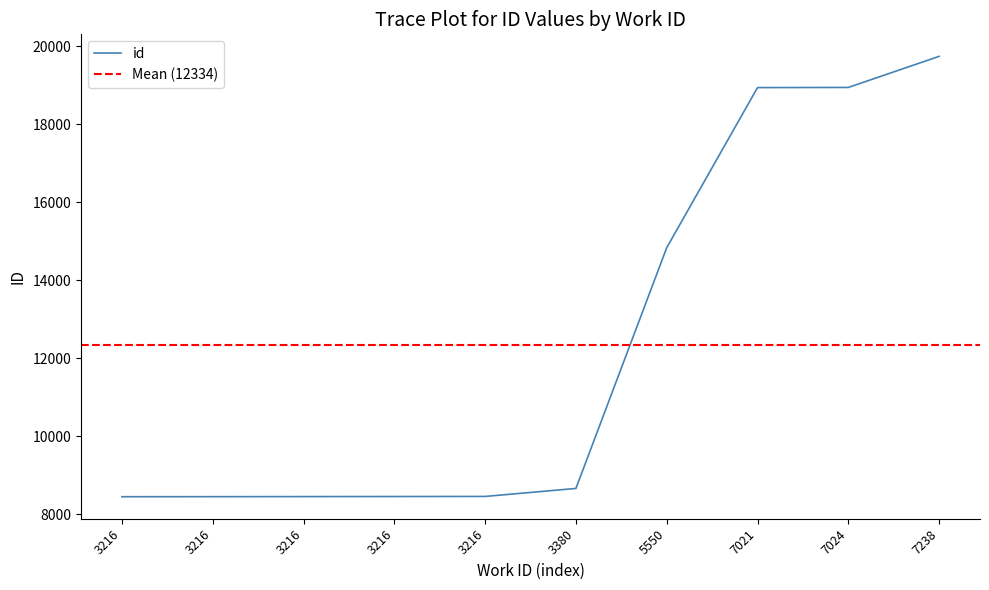

Read the value at 7238, to the nearest 50.

19750